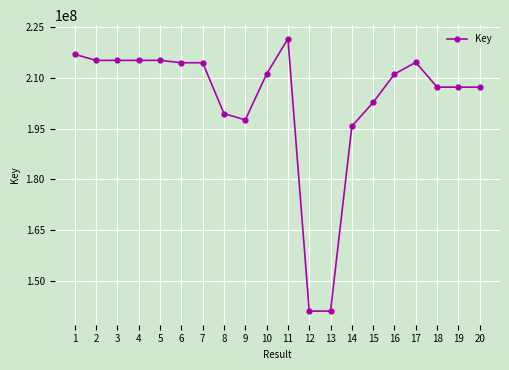

What is the difference between the second highest and second lowest values?

75932437